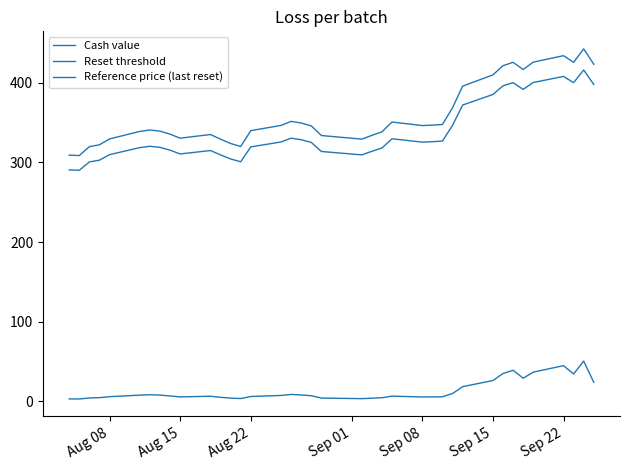

Does the chart display data point markers on the line(s)?

No